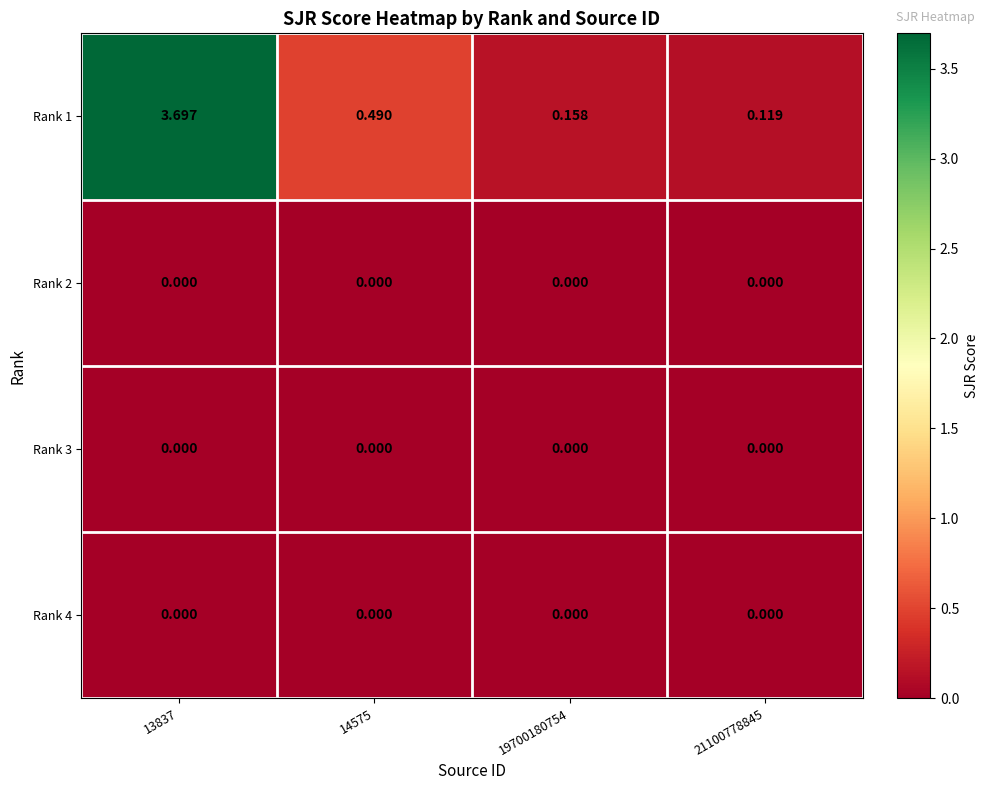

How many data points does each series have?

4